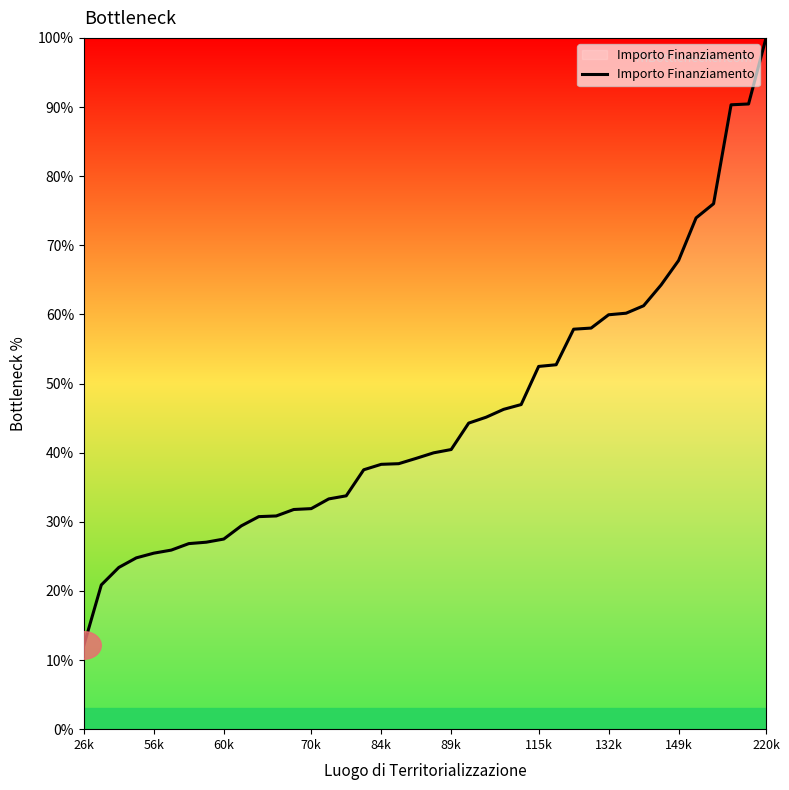

What is the difference between the maximum and minimum values?

87.9